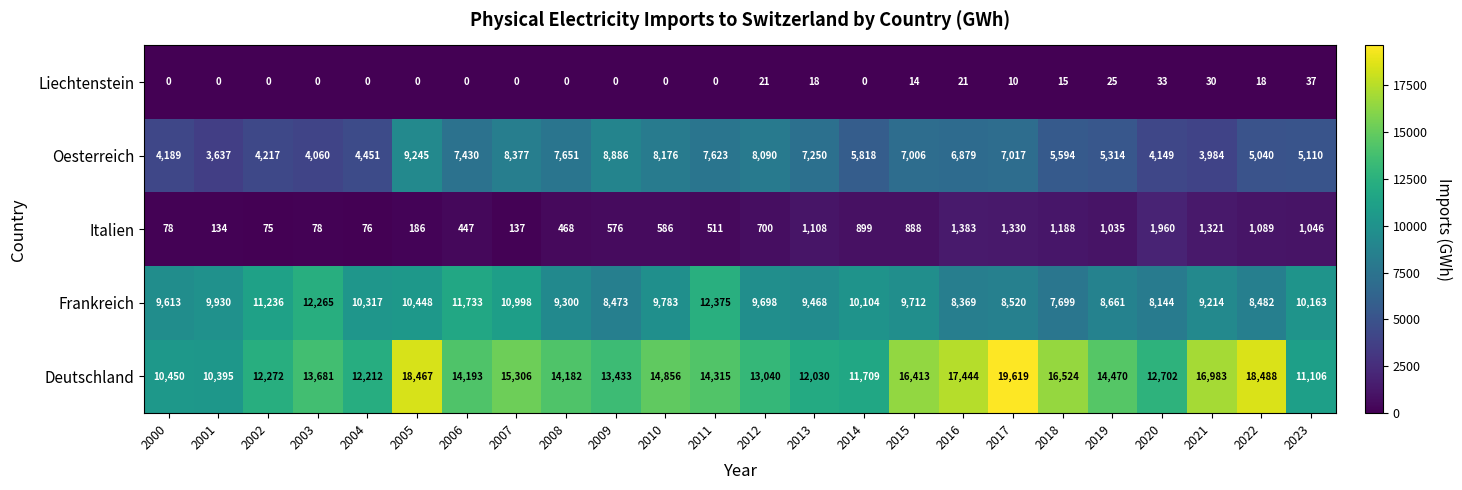

What is the highest value of the Italien series?

1960